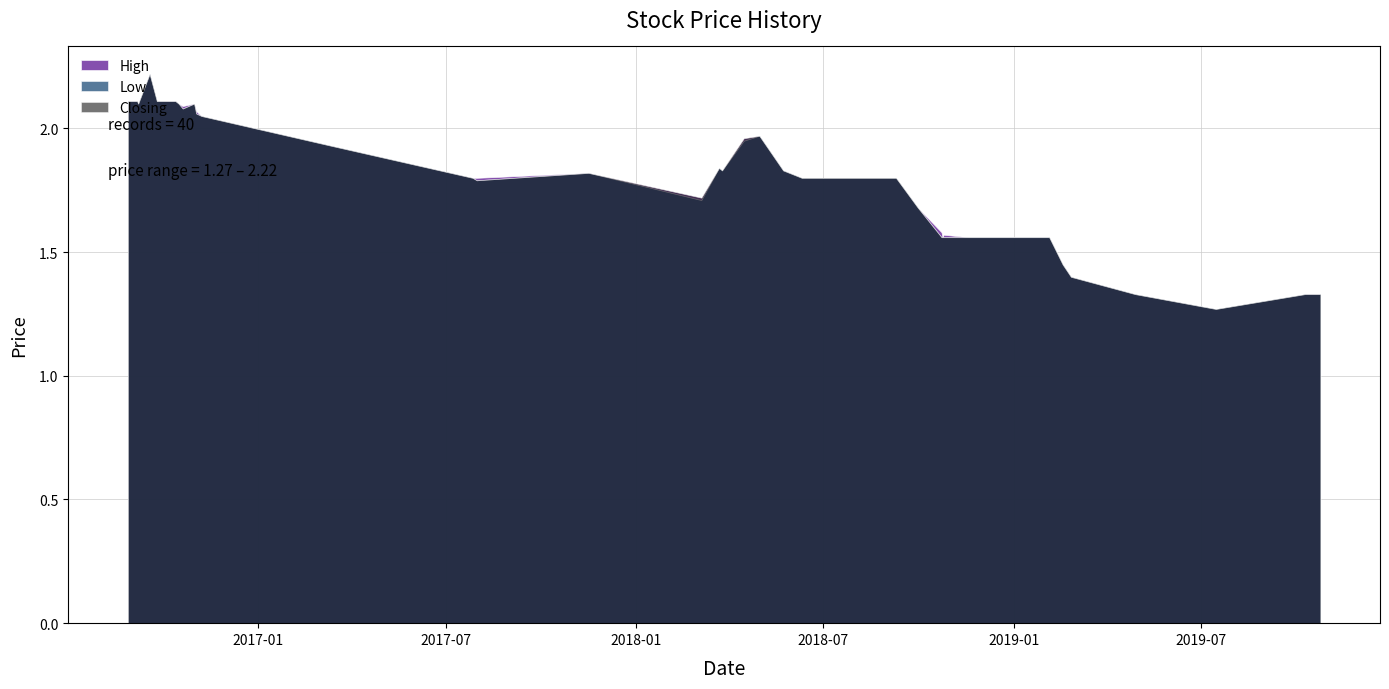

What is the highest value of the High series?

2.2